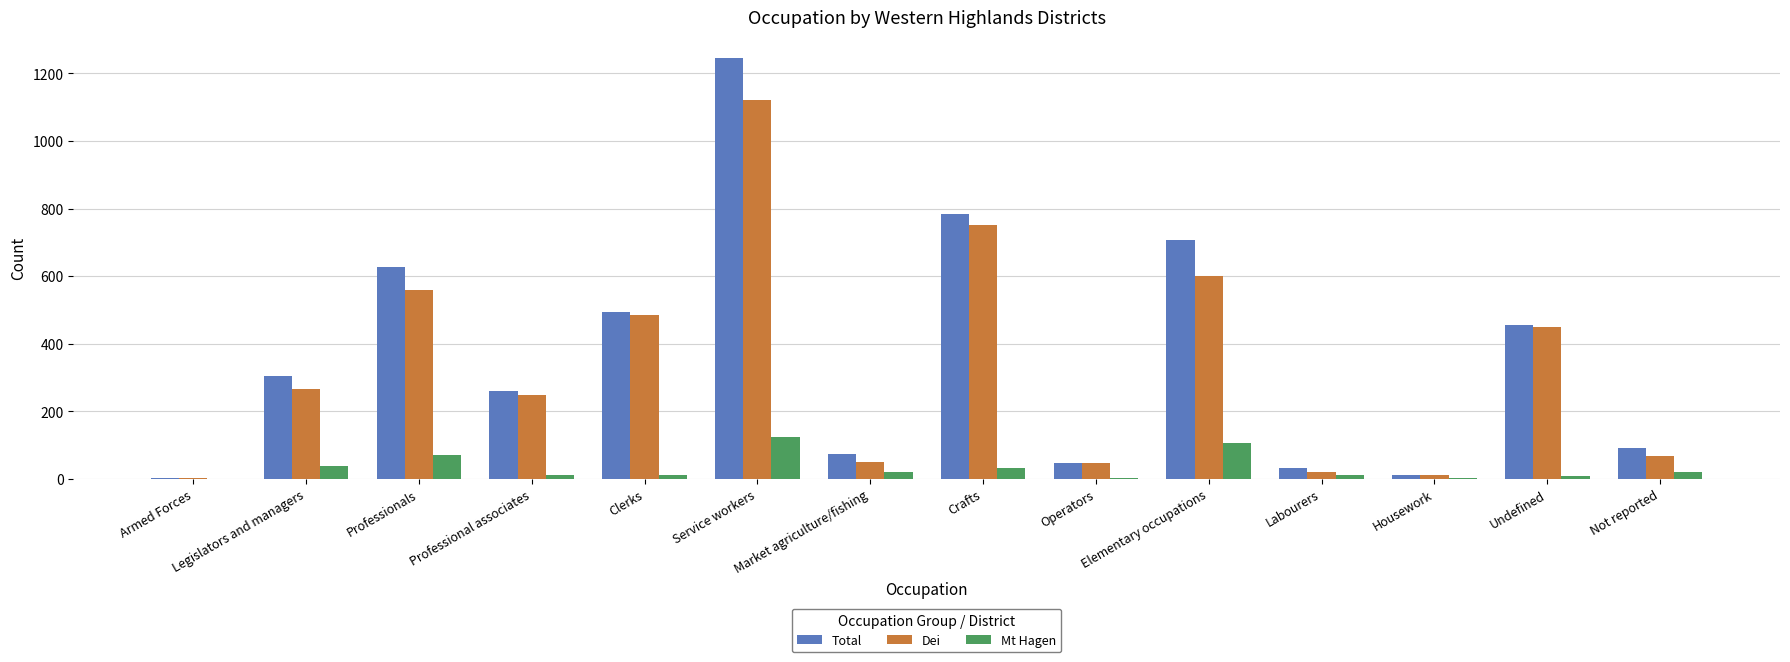

Which series has the widest spread of values?

Total